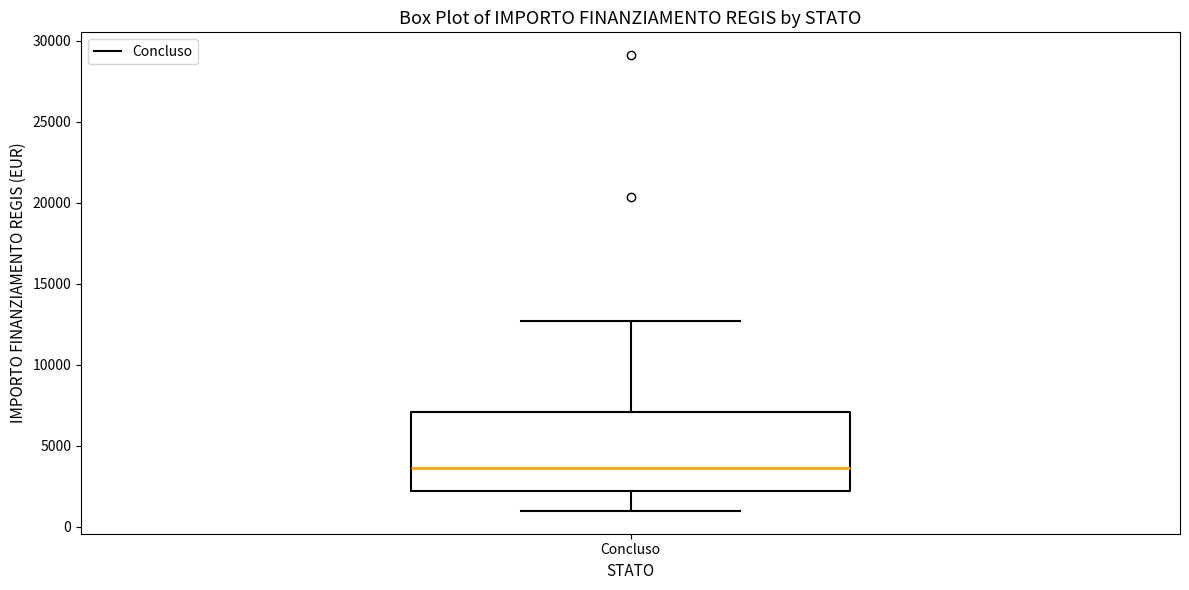

Read this box plot against the y-axis: the position of the median line, the range covered by the box, and the ends of both whiskers. The values are not printed on the chart, so give them approximately, as read against the axis.

median 3500, box 2000 to 7000, whiskers 1000 to 12500